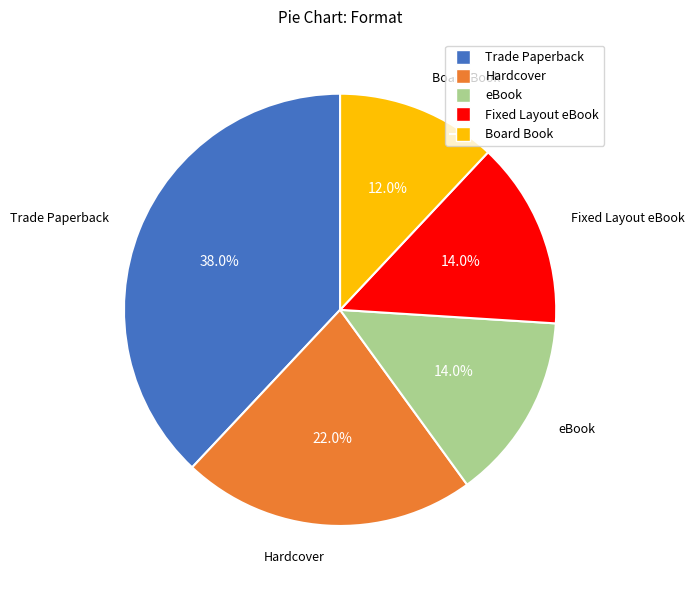

What is the total percentage of Hardcover and Fixed Layout eBook?

36.0%